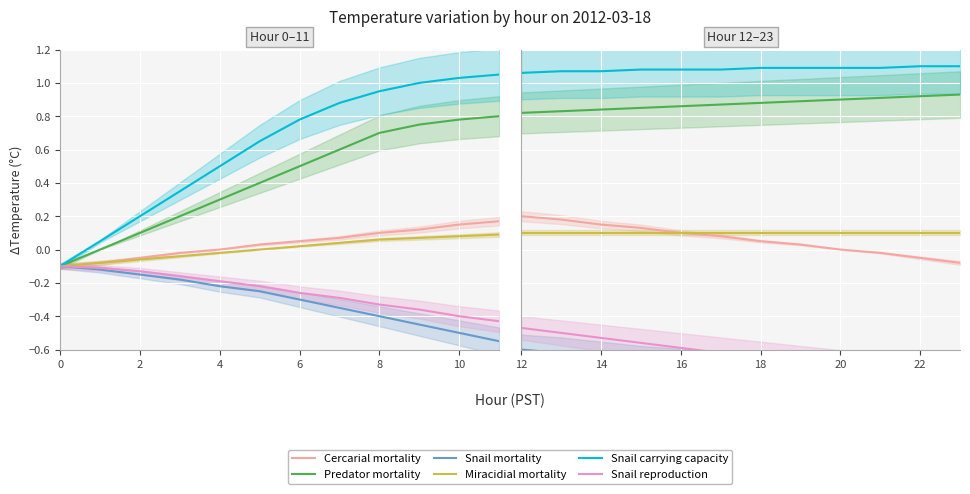

What is the highest value of the Snail carrying capacity series?

1.1